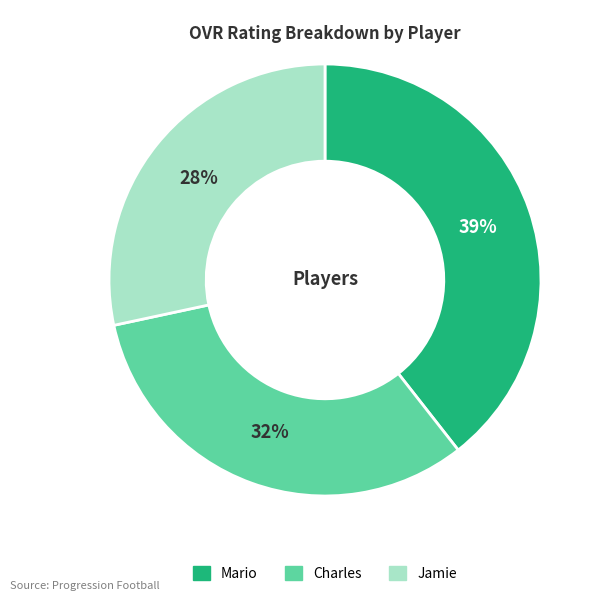

What is the ratio of the value at Jamie to the value at Mario?

0.7